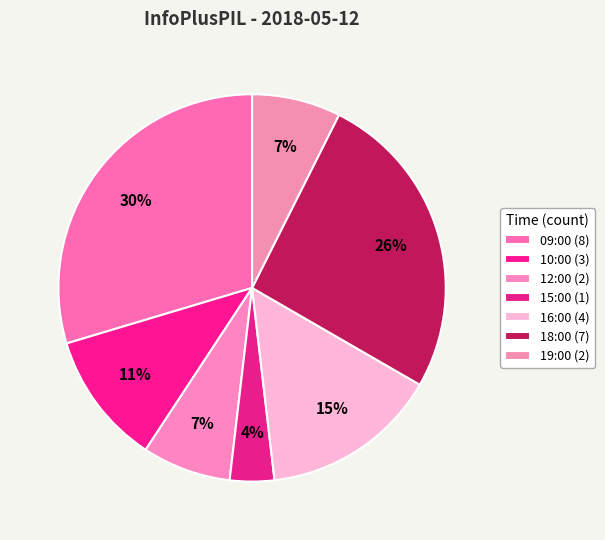

To the nearest percent, what is the difference between the 16:00 and 12:00 slice percentages?

7%